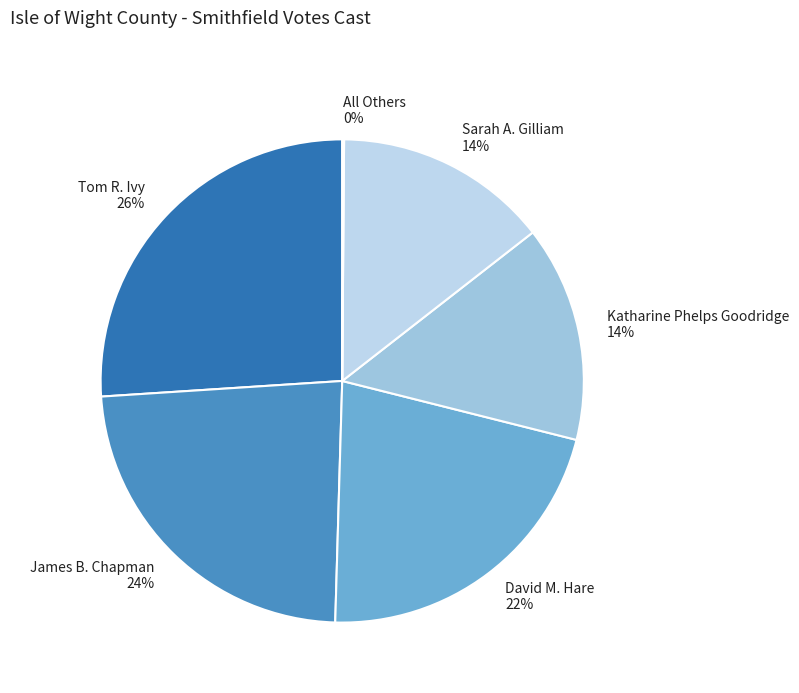

To the nearest percent, what portion does Tom R. Ivy represent?

26%